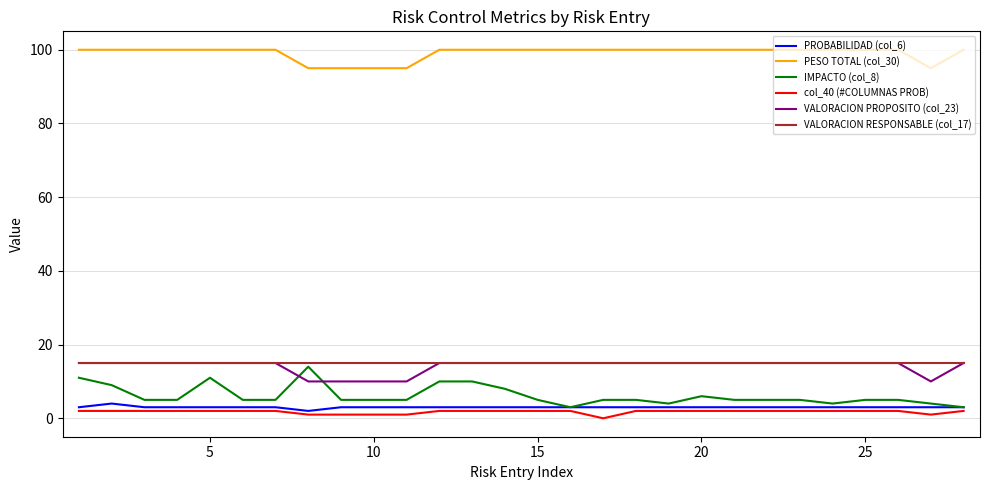

What is the greatest value displayed?

100